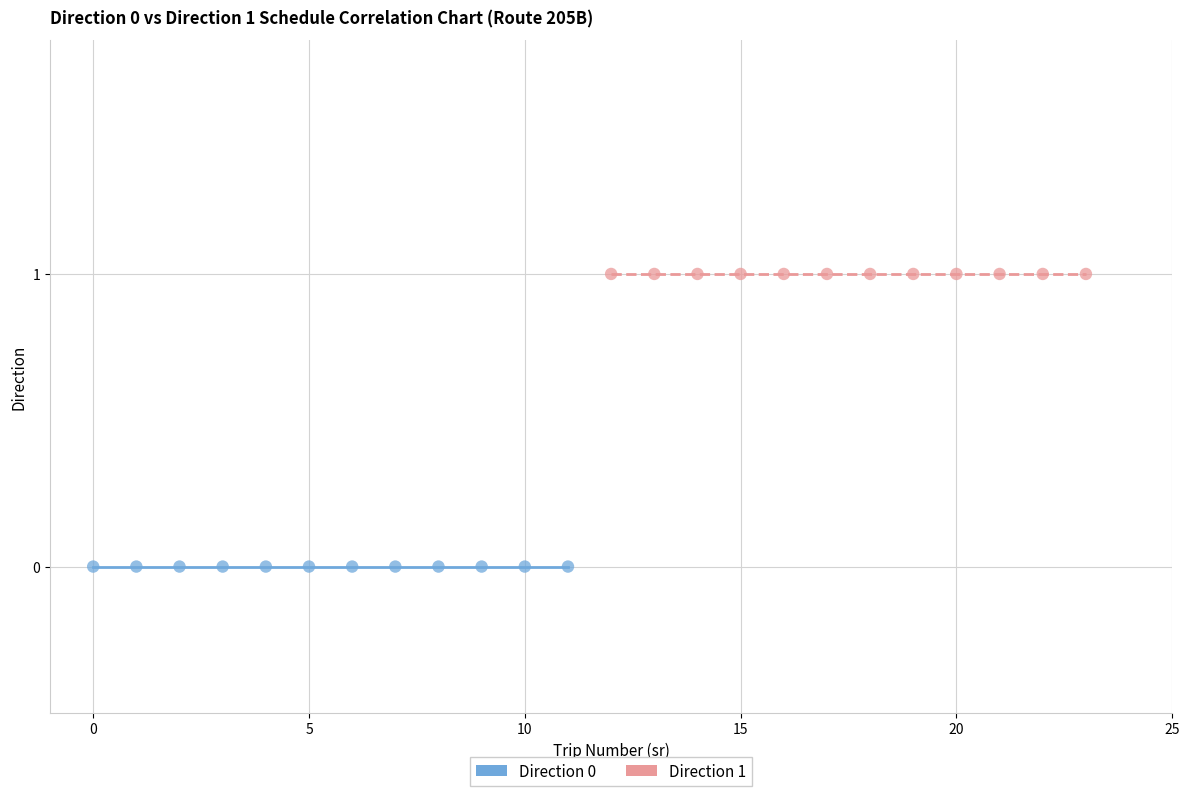

Which series contains the lowest Y value?

Direction 0